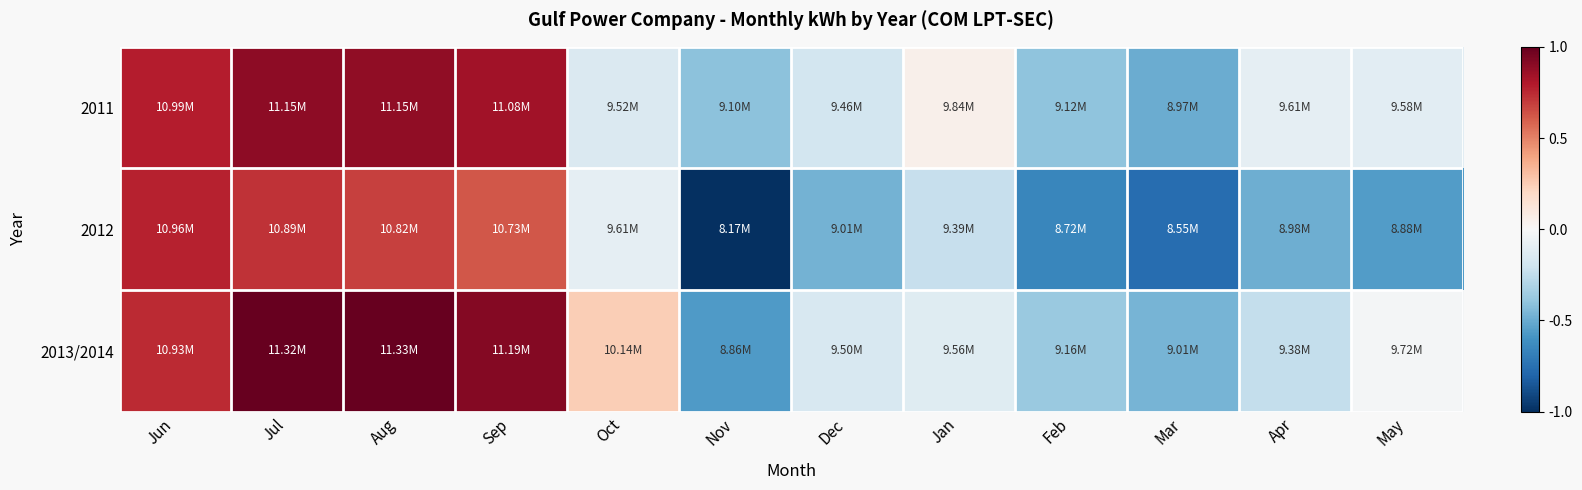

Which series has the largest total across all categories?

2013/2014